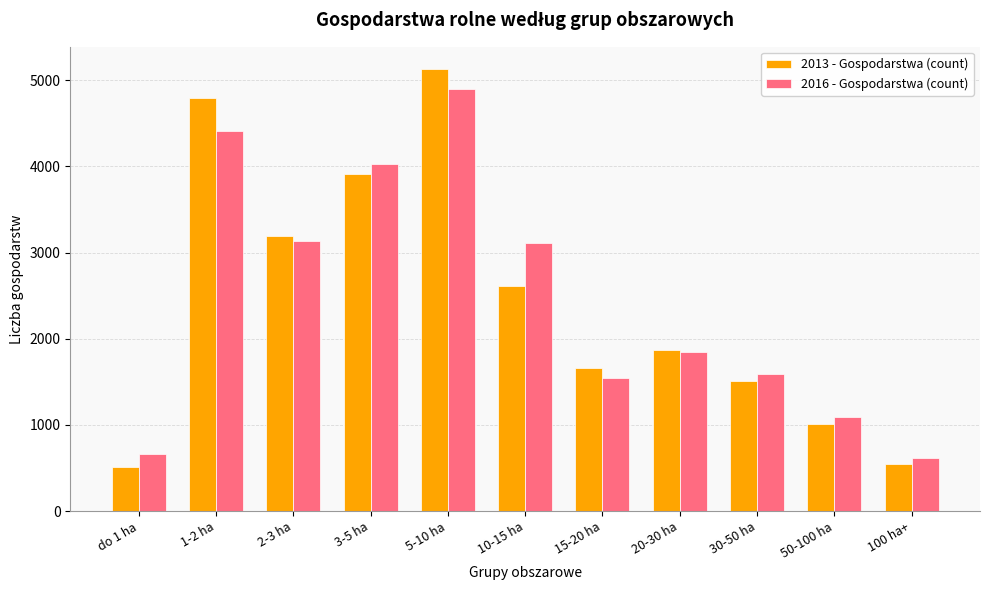

What is the spread (max minus min) of values at 50-100 ha?

81